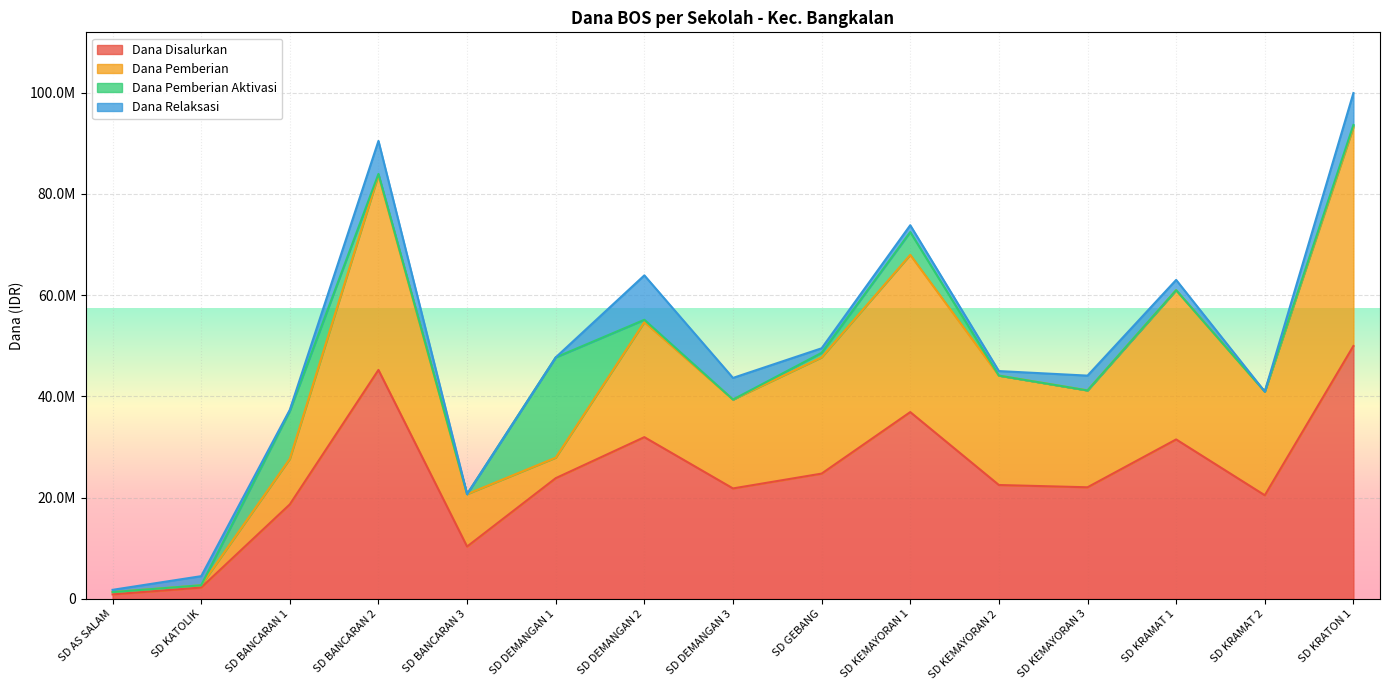

Where does the Dana Disalurkan series first go above 22500000?

SD BANCARAN 2